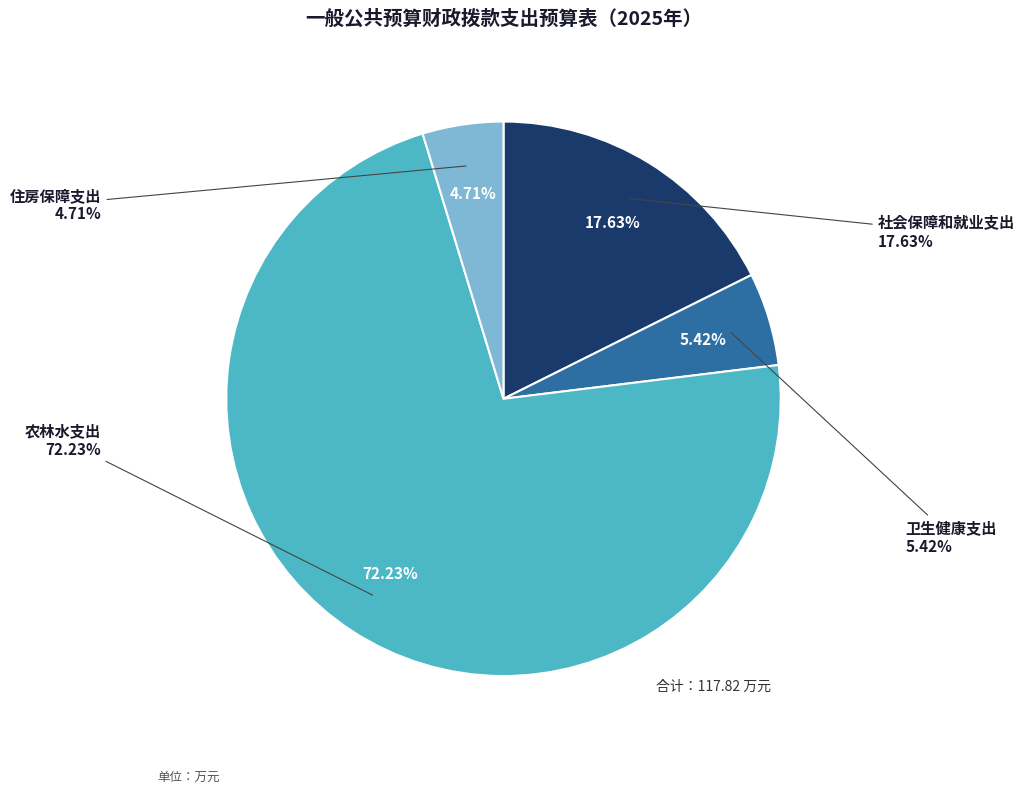

How many slices are in this pie chart?

4